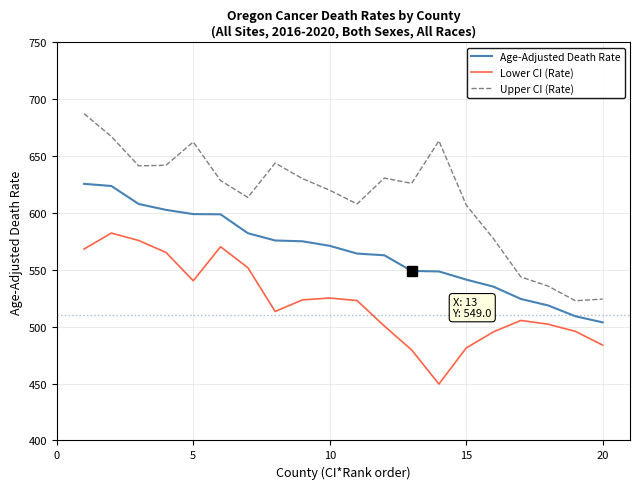

Which series has the largest total across all categories?

Upper CI (Rate)